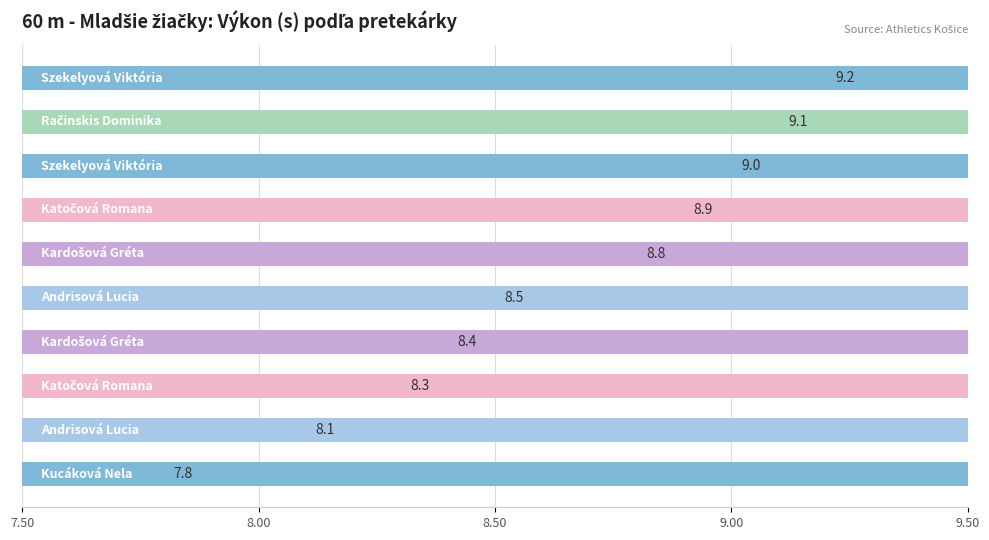

What is the smallest value displayed?

7.8